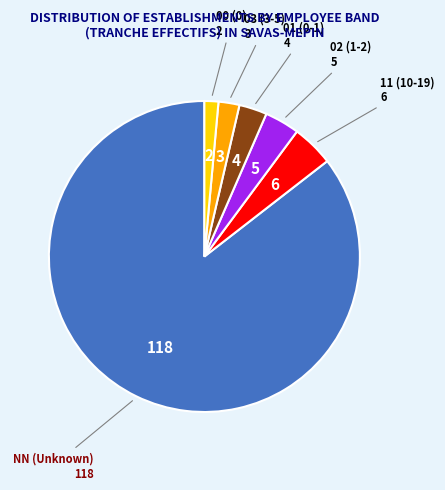

Does any single category account for the majority?

Yes